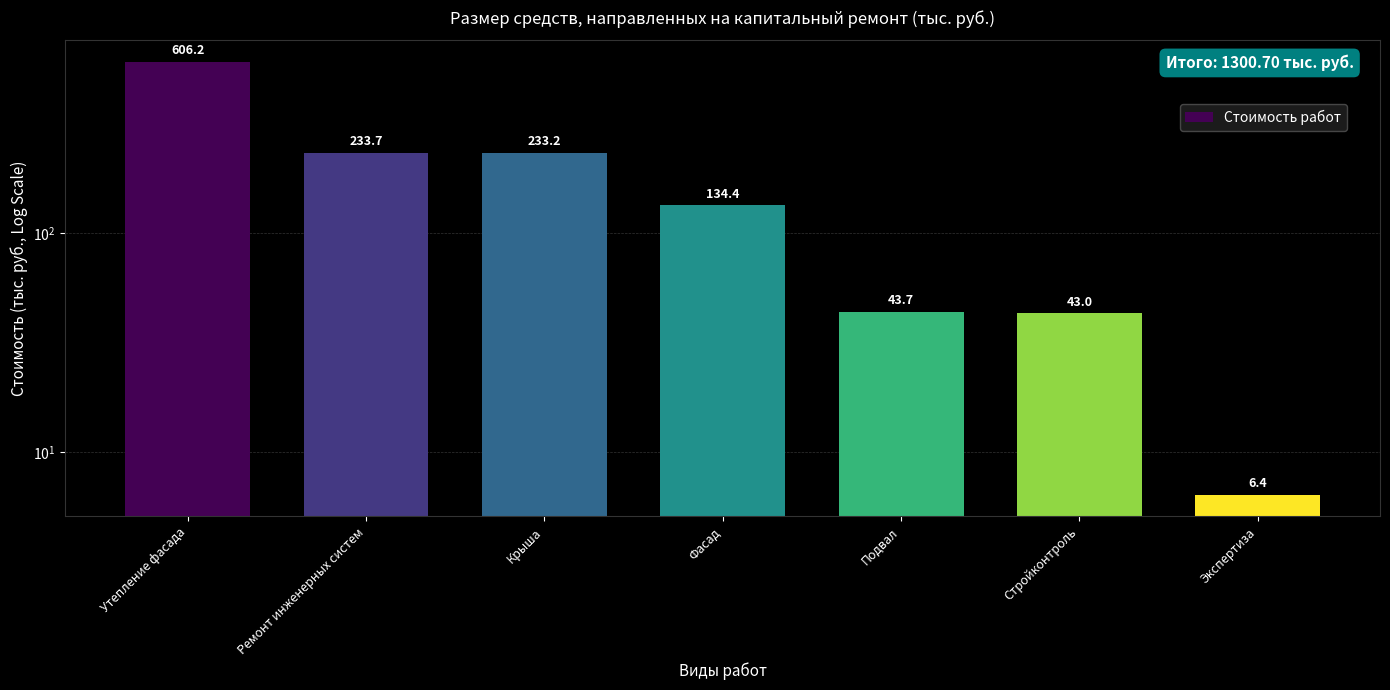

How many bars are there in total?

7